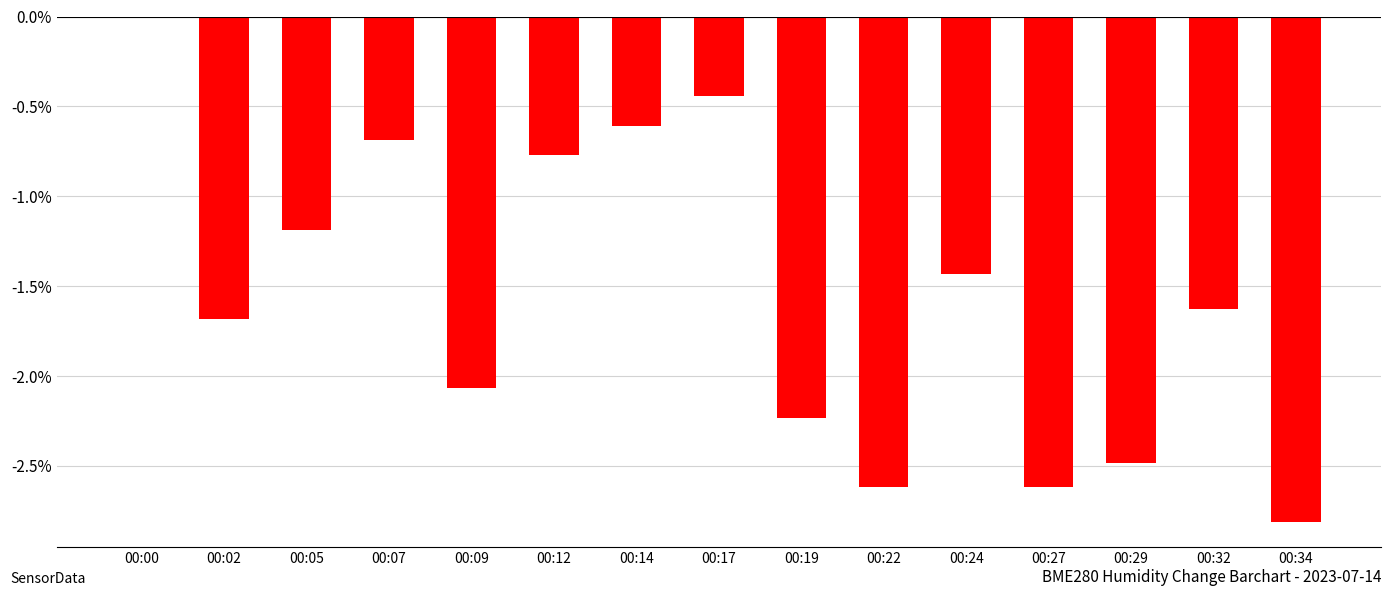

What is the sum of the values at 00:27 and 00:05?

-3.8